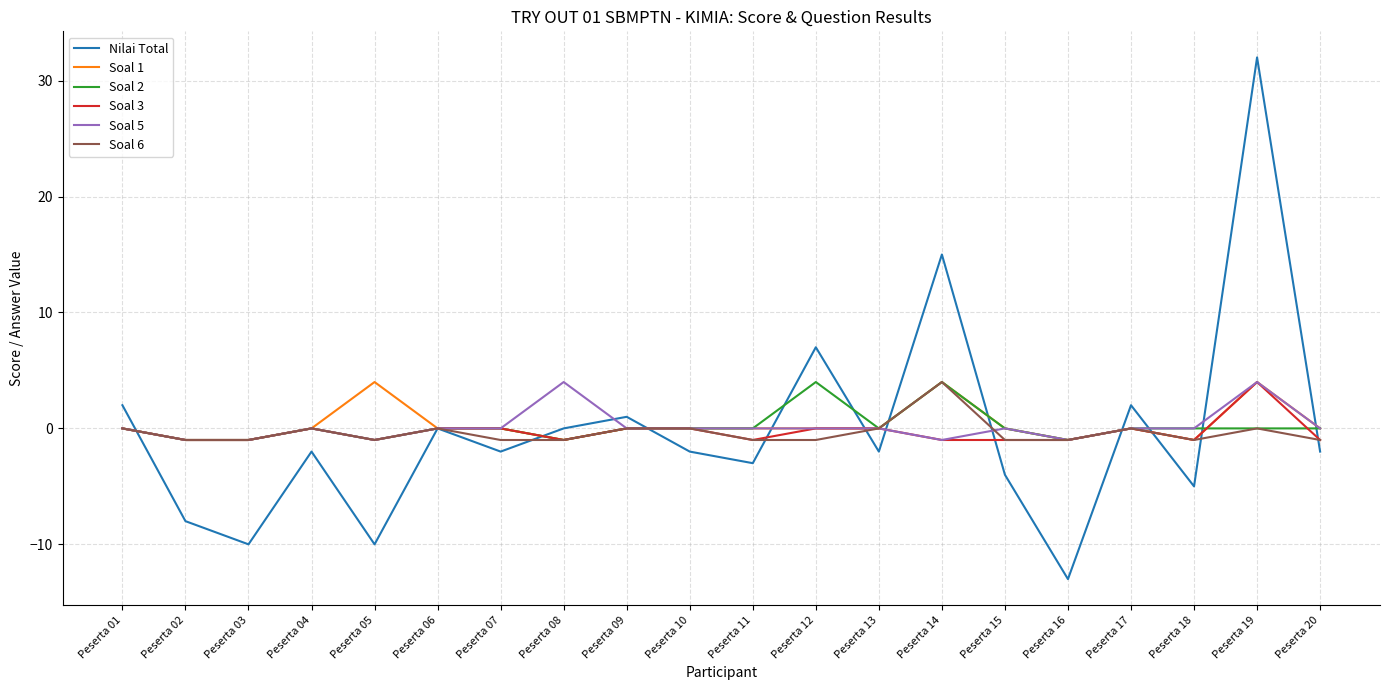

Between which two adjacent categories do Nilai Total and Soal 1 first intersect?

Peserta 01 and Peserta 02